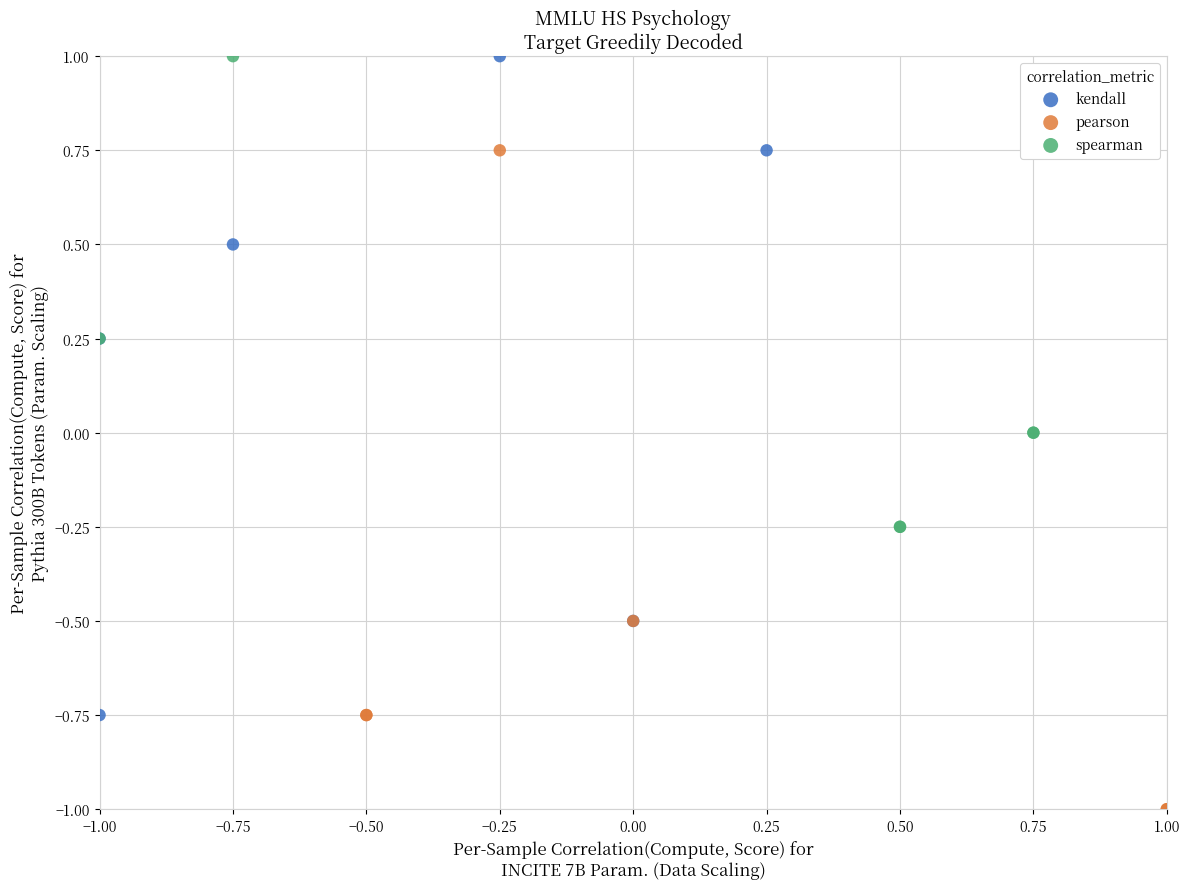

Which series contains the lowest Y value?

pearson